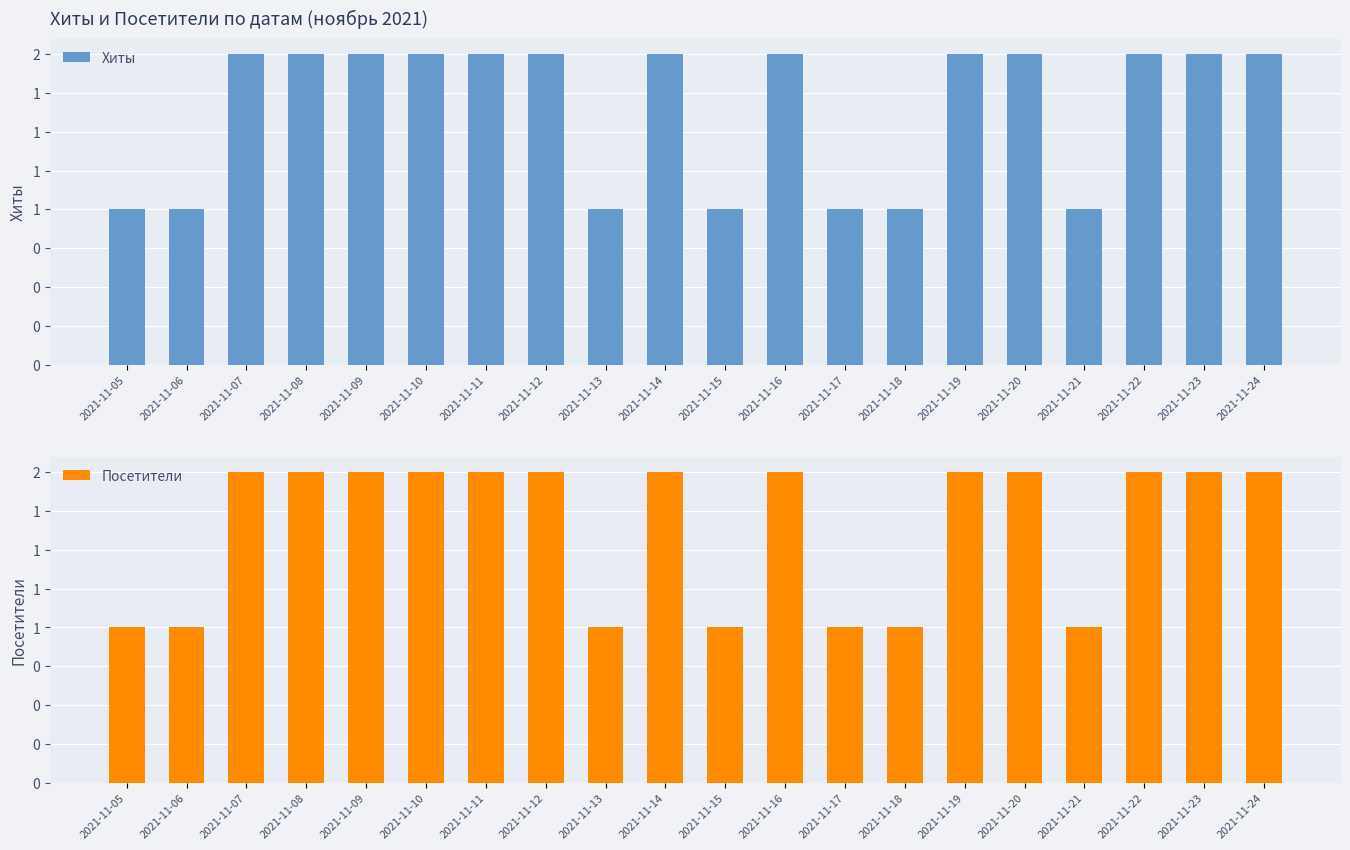

Which series changed the most between 2021-11-06 and 2021-11-15?

Хиты